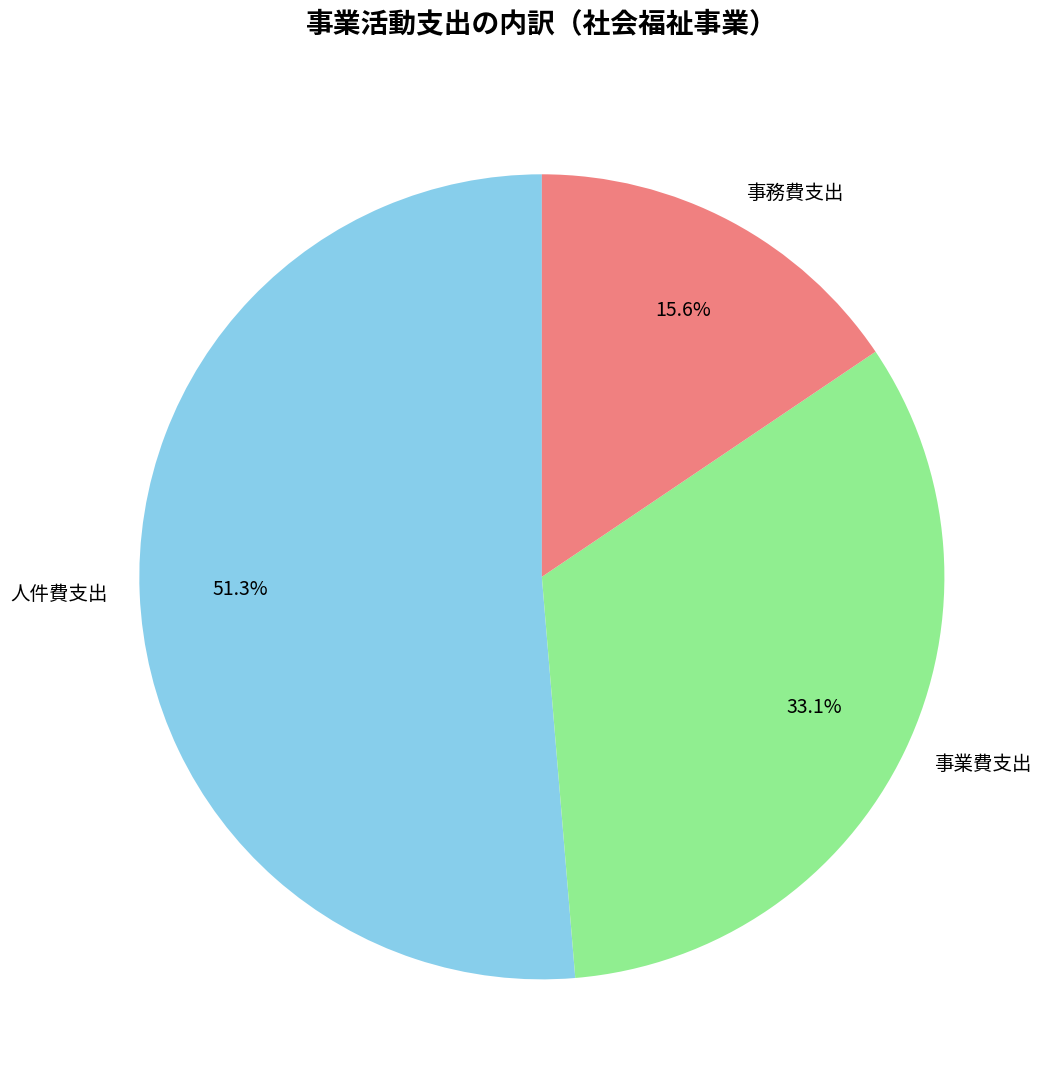

Do 人件費支出 and 事業費支出 together represent more than half of the pie?

Yes